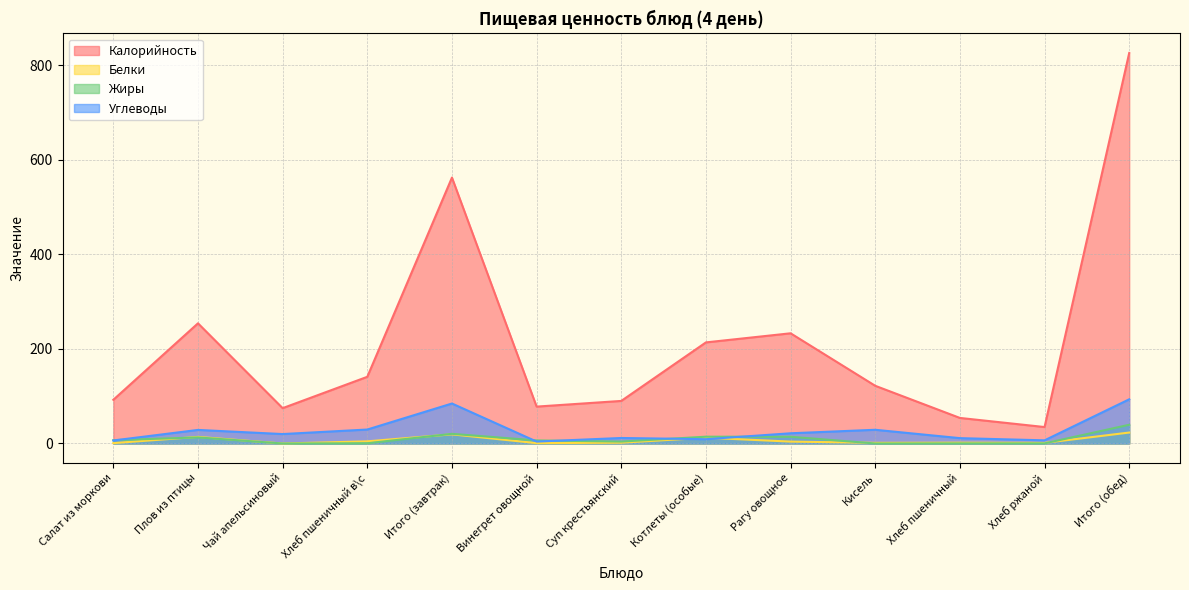

At how many categories does at least one series exceed 456?

2